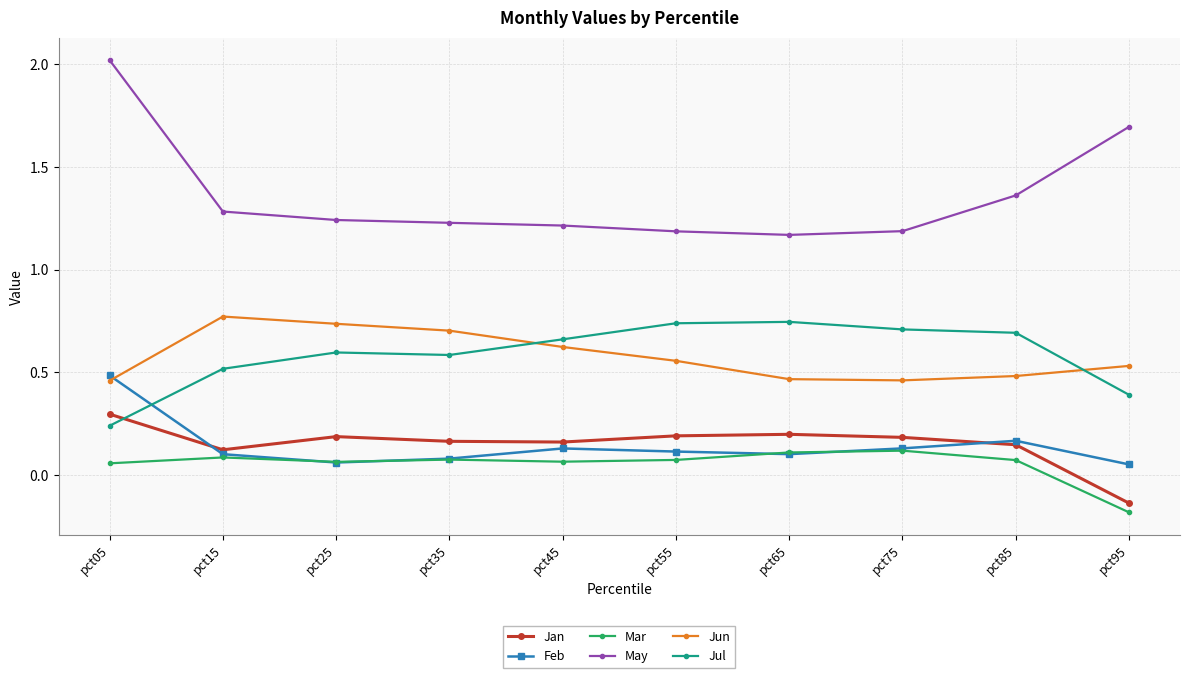

Which series ends up on top after the final intersection of Jul and Feb?

Jul